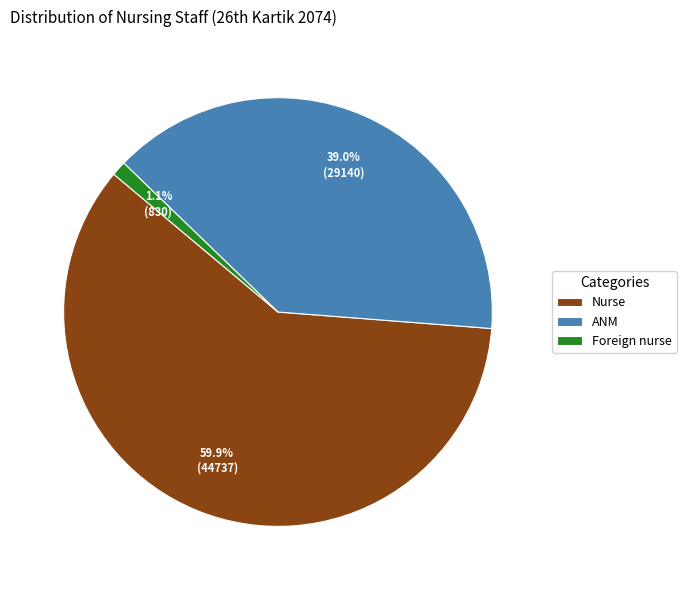

To the nearest percent, what is the difference between the Nurse and Foreign nurse slice percentages?

59%